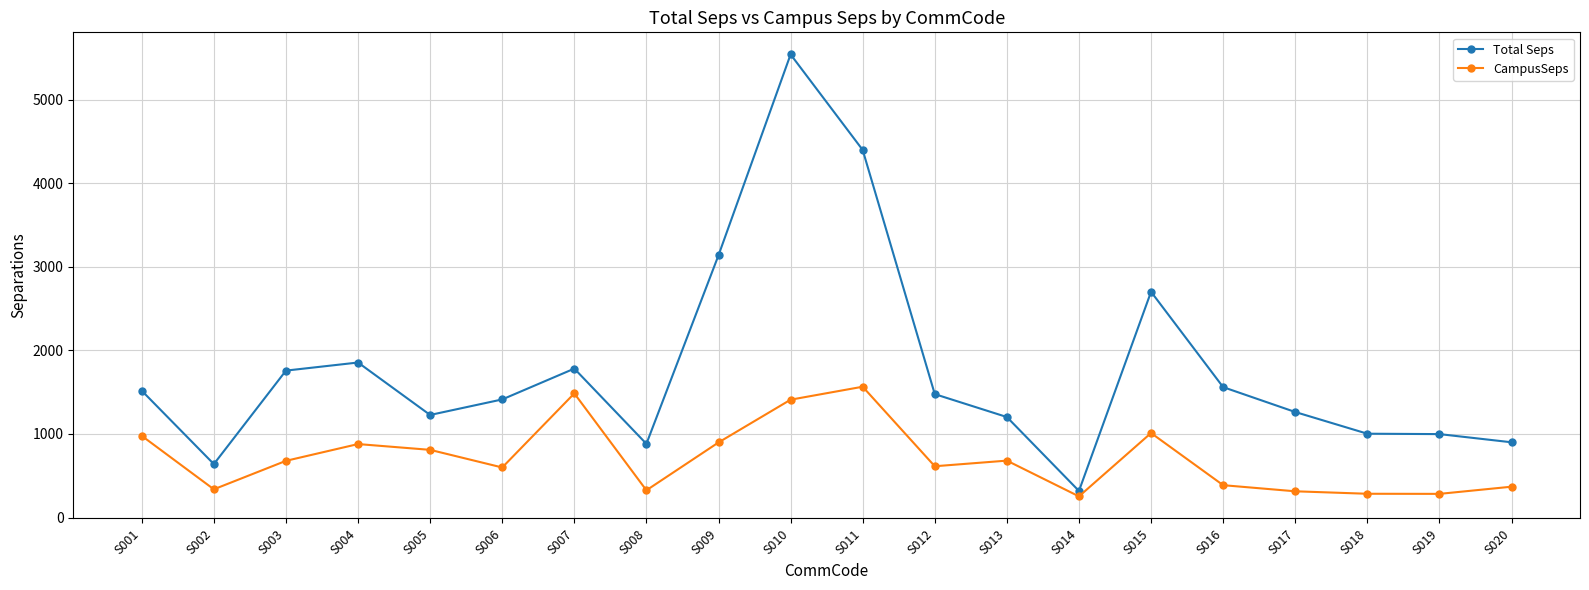

At which category does CampusSeps reach its first local peak?

S004